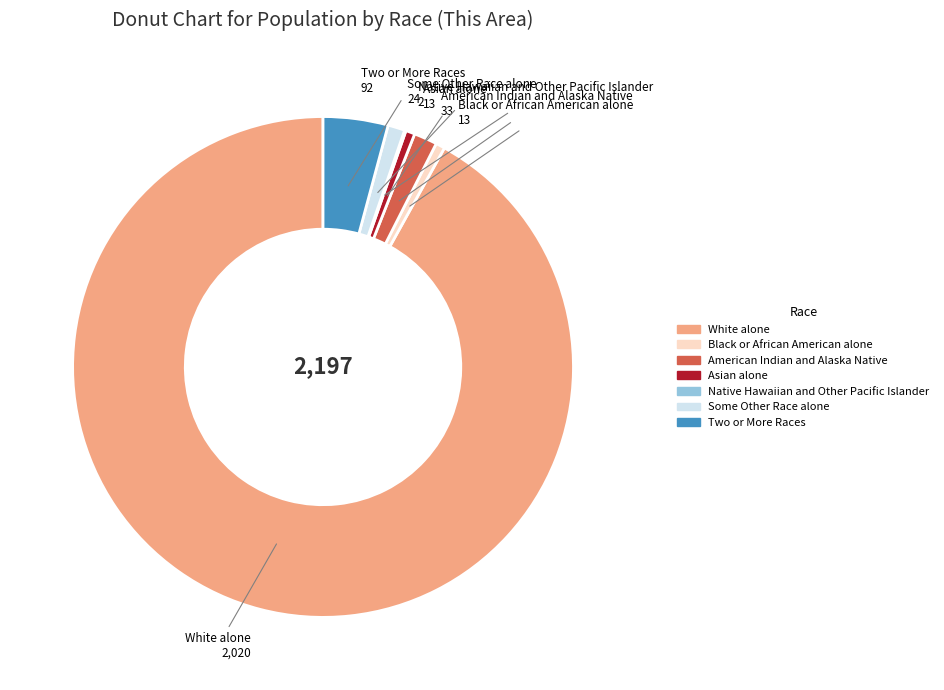

Combined, do Two or More Races and White alone account for over 50%?

Yes